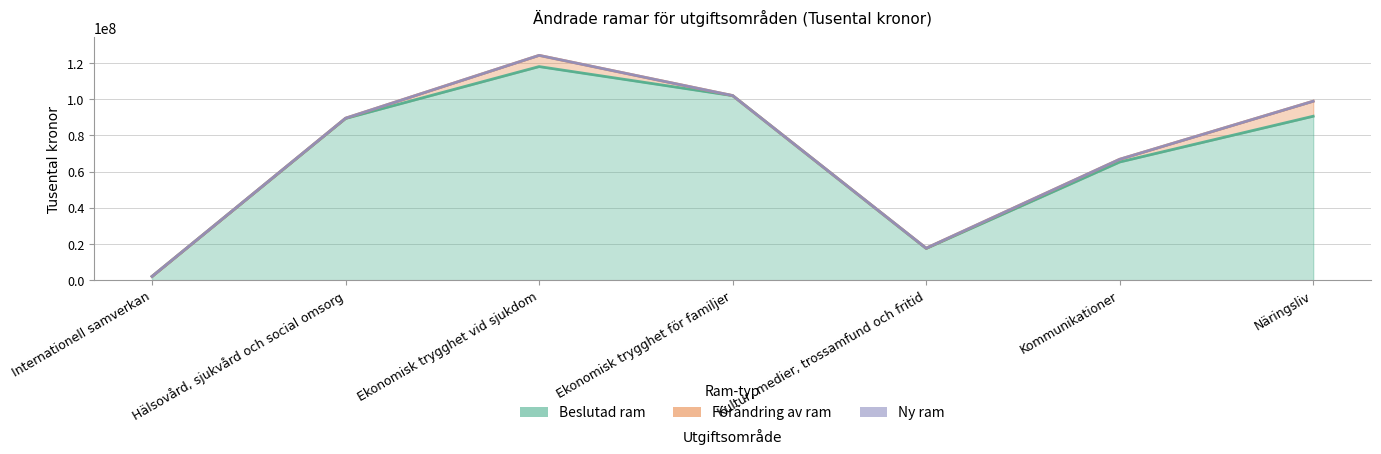

In Ny ram, how many points are higher than both neighbors (excluding endpoints)?

1